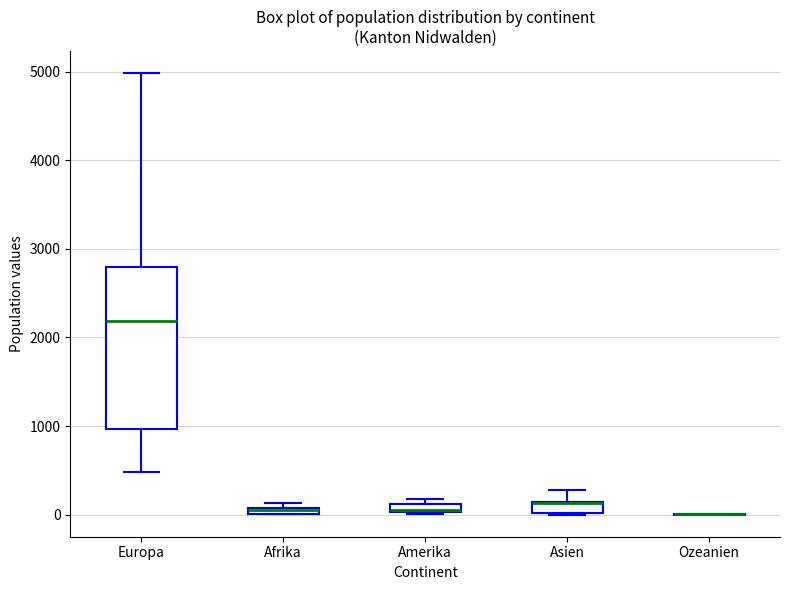

Which box is the tallest, from its lower edge to its upper edge?

Europa